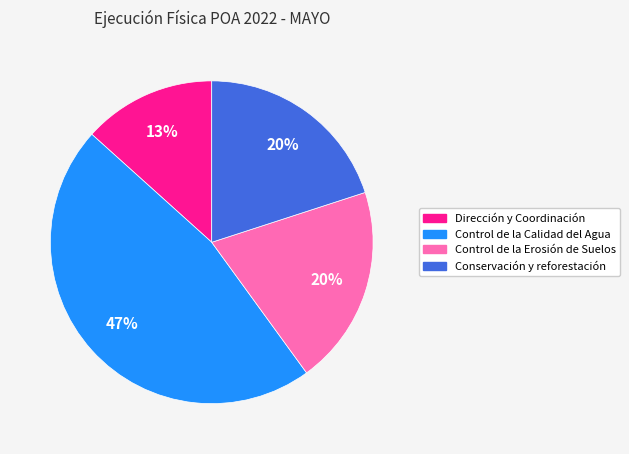

True or false: Dirección y Coordinación accounts for 13% of the total.

True